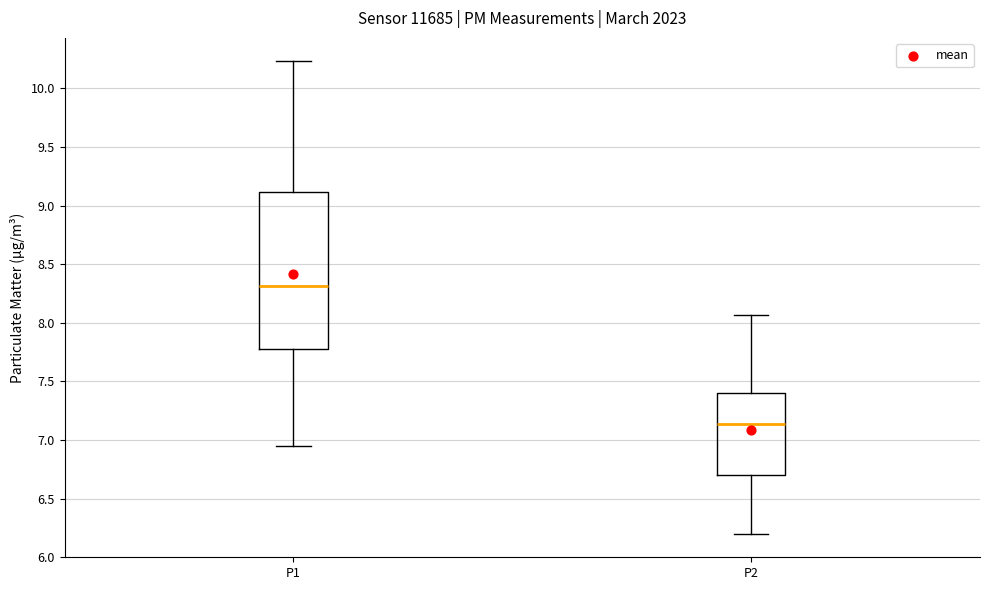

Which box is the tallest, from its lower edge to its upper edge?

P1